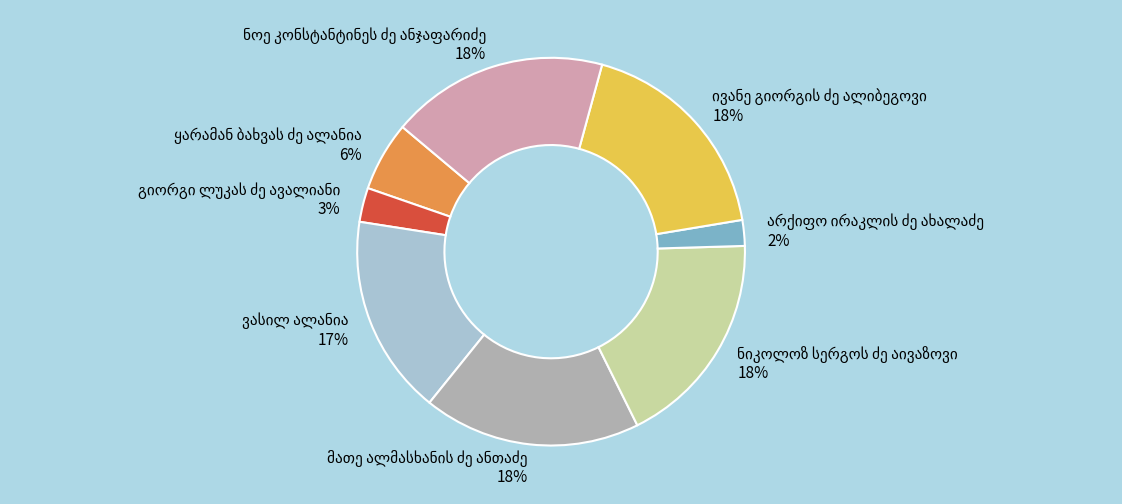

To the nearest percent, what is the difference between the largest and smallest slice percentages?

16%